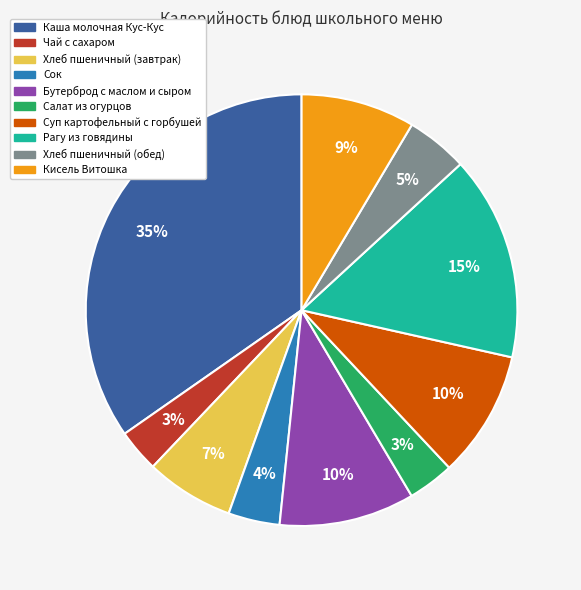

Count the number of slices in the pie.

10